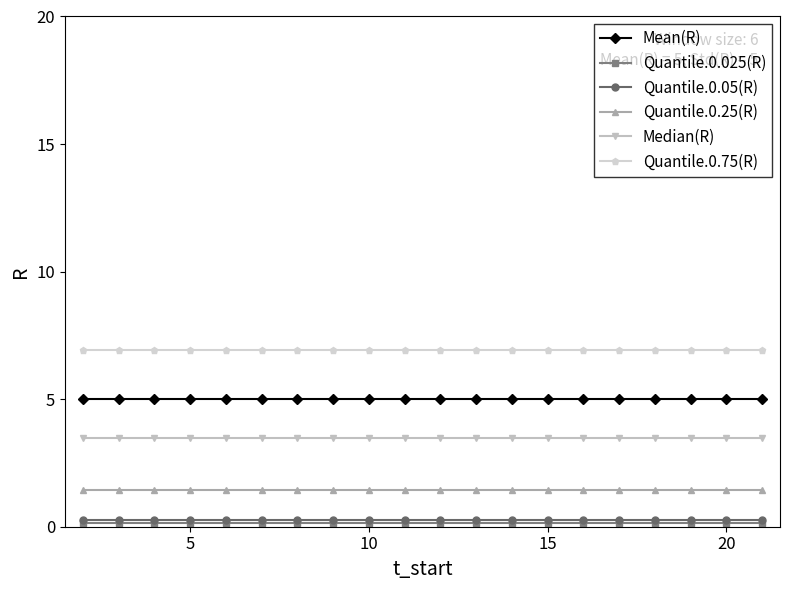

Which series has the largest total across all categories?

Quantile.0.75(R)